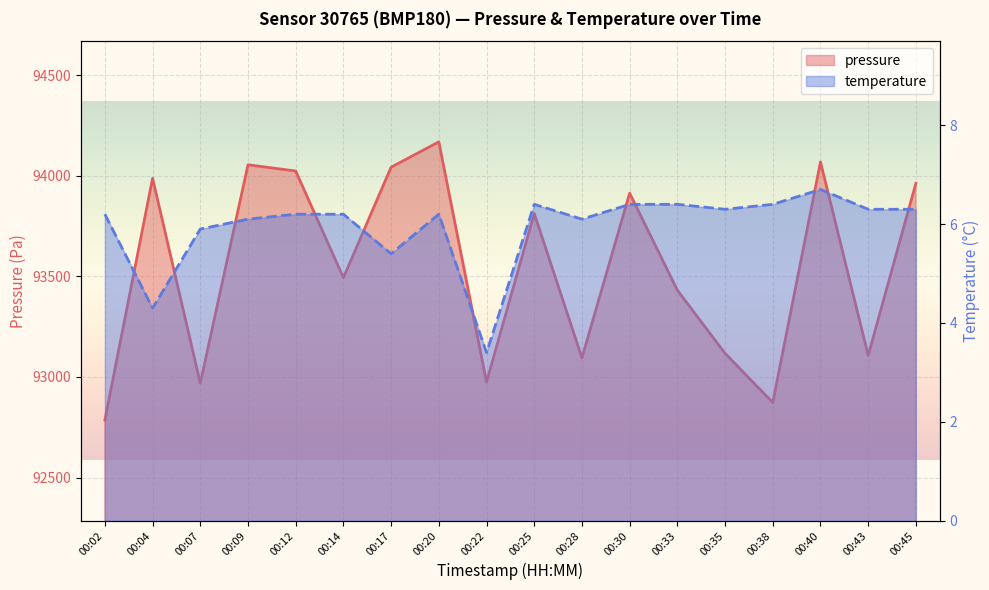

Reading right to left, list all the values displayed in this chart.

pressure: 93962.0	93107.0	94068.0	92873.0	93117.0	93431.0	93913.0	93095.0	93812.0	92975.0	94168.0	94042.0	93493.0	94023.0	94054.0	92969.0	93987.0	92786.0
temperature: 6.3	6.3	6.7	6.4	6.3	6.4	6.4	6.1	6.4	3.4	6.2	5.4	6.2	6.2	6.1	5.9	4.3	6.2